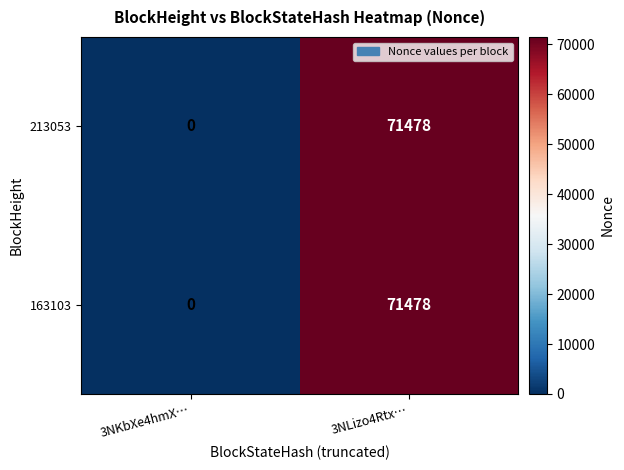

At which label does 213053 reach its minimum?

3NKbXe4hmX…